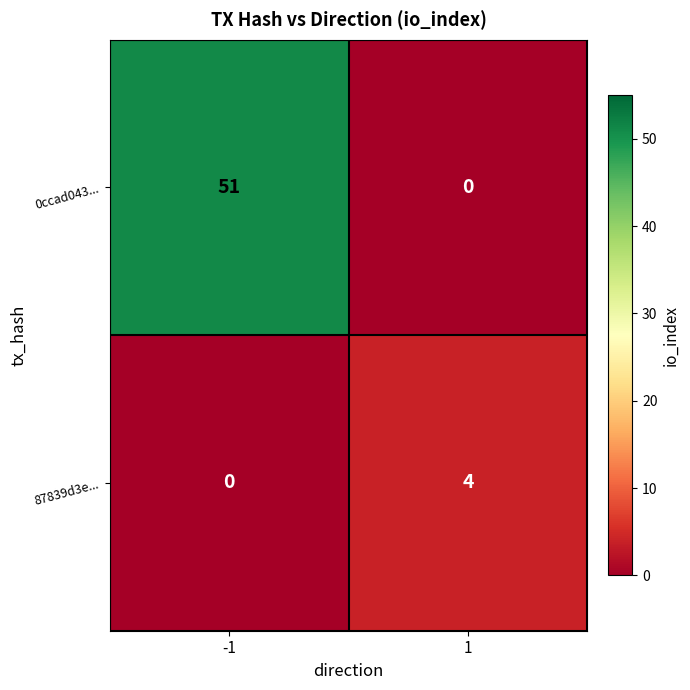

What is the approximate value of 87839d3e... at 1?

4